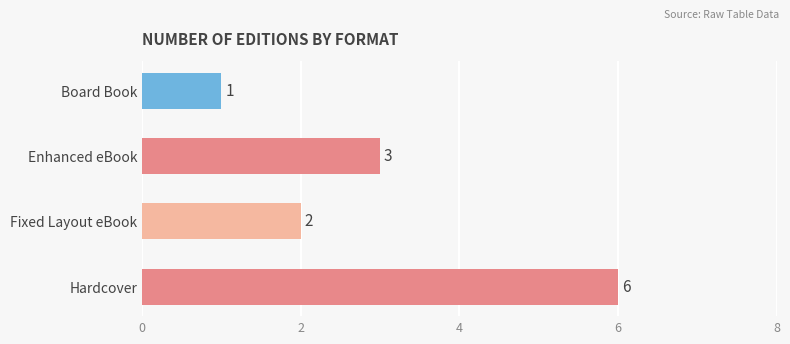

List the labels in order of value, largest first.

Hardcover, Enhanced eBook, Fixed Layout eBook, Board Book